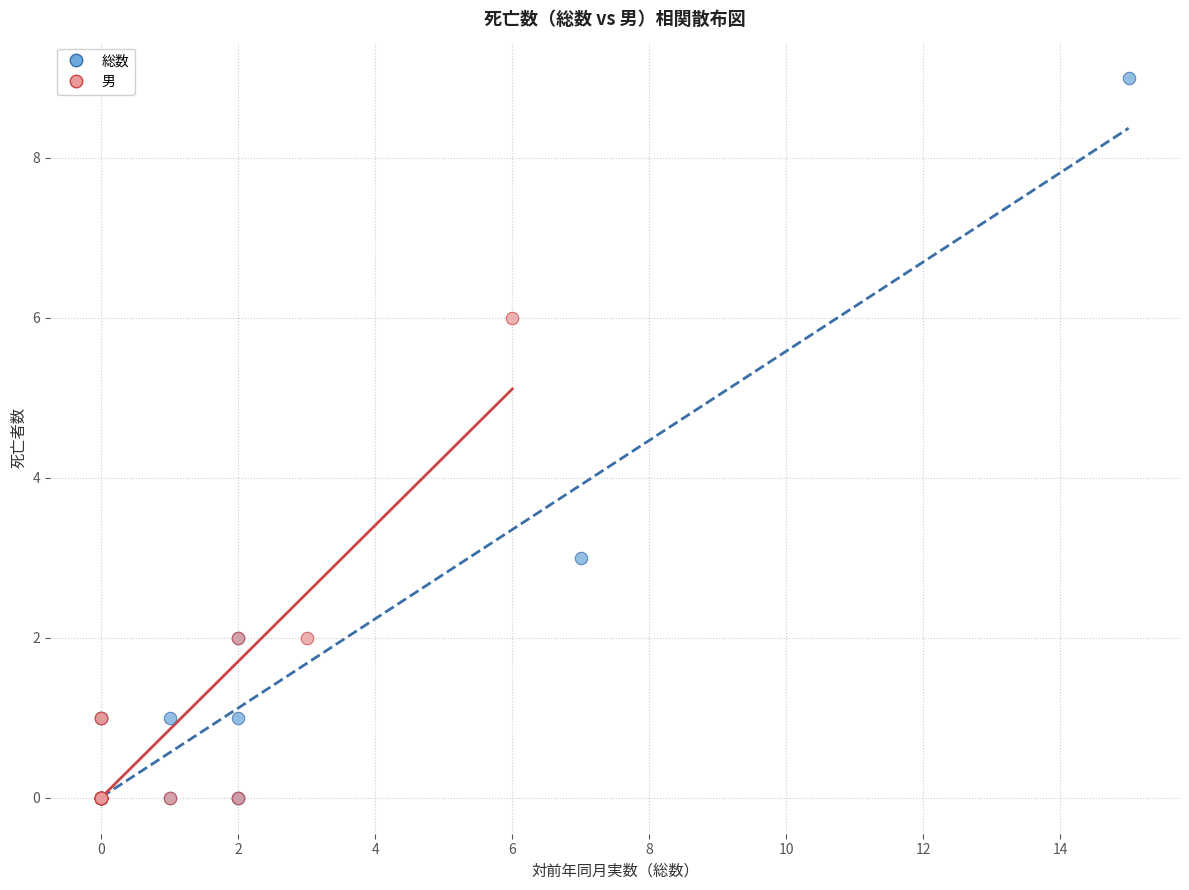

Which series contains the highest Y value?

総数